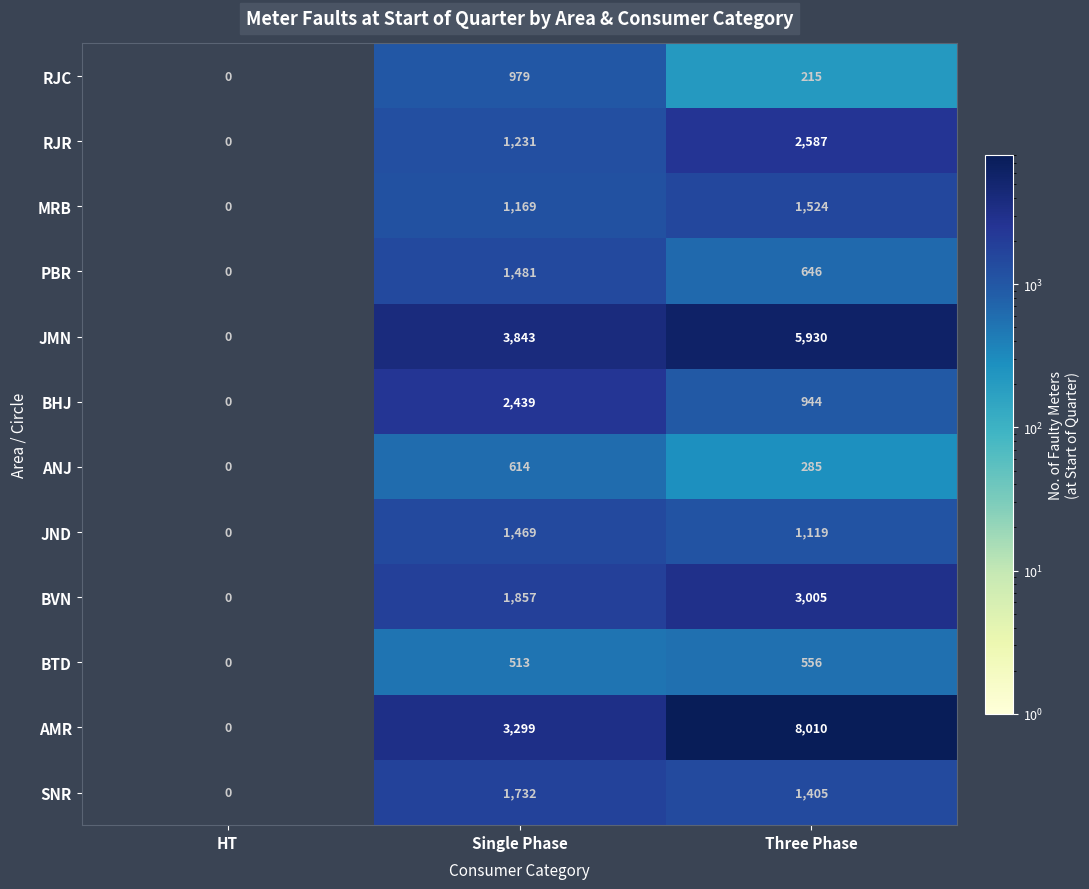

Which series changed the most between HT and Single Phase?

JMN